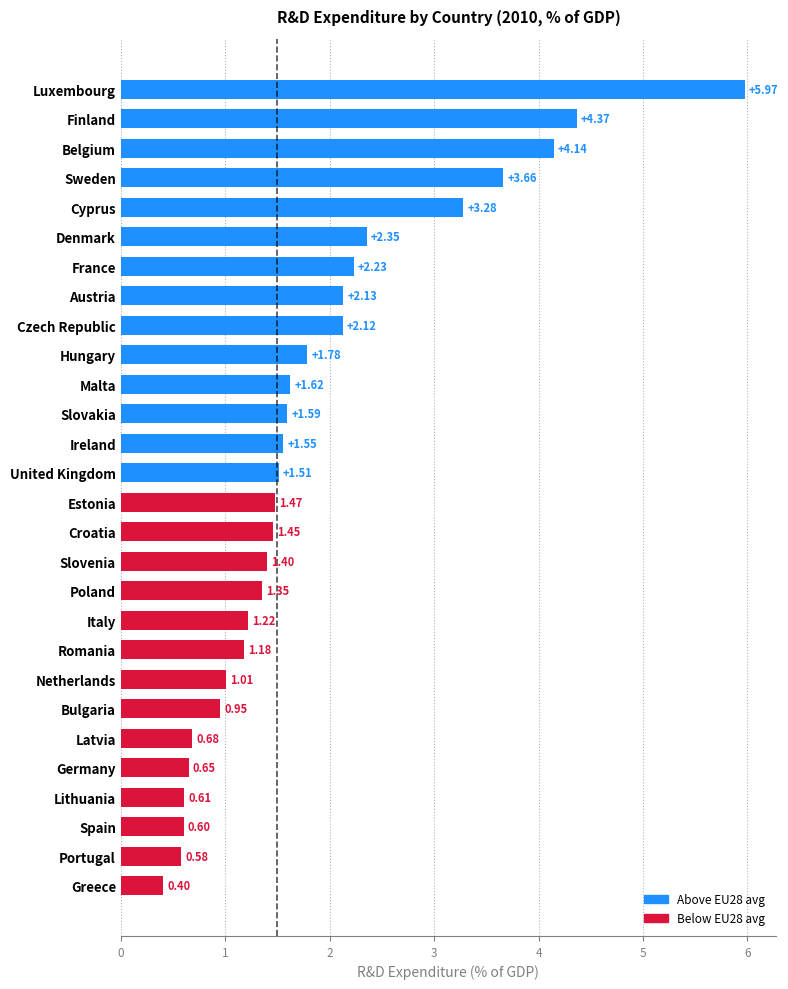

The value at Poland is 2.1. True or false?

False